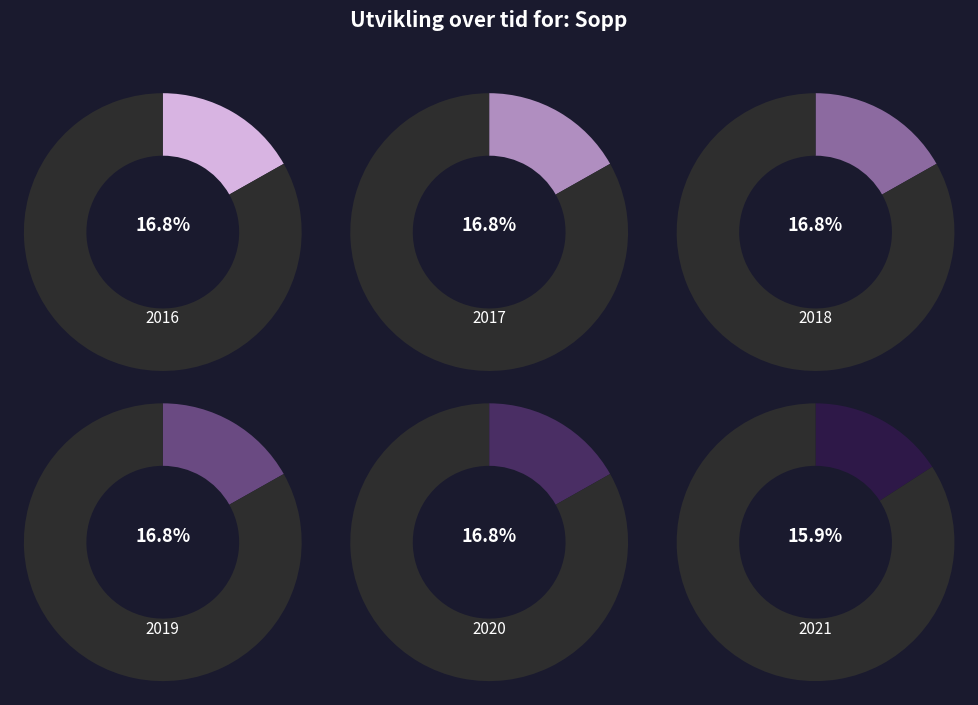

To the nearest percent, what is the average slice percentage?

17%